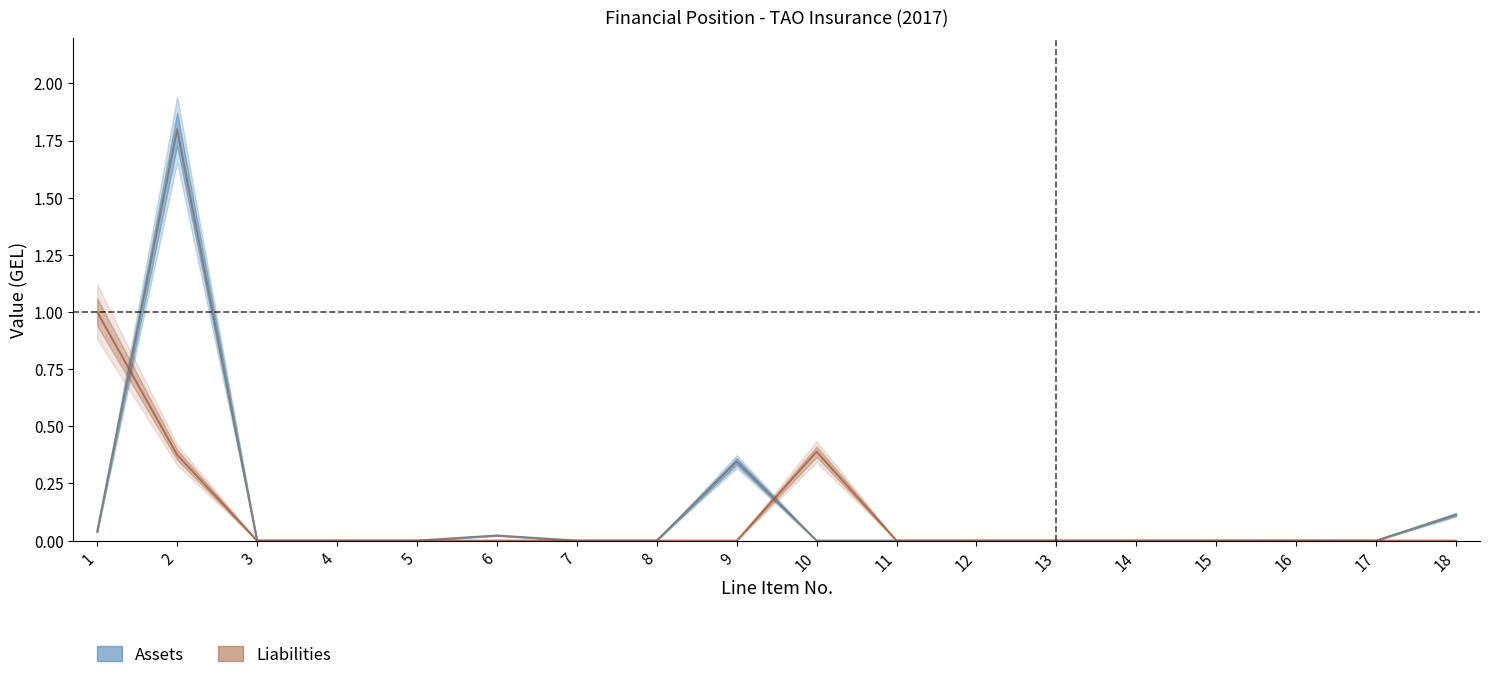

What are all the series names shown in the legend?

Assets, Liabilities